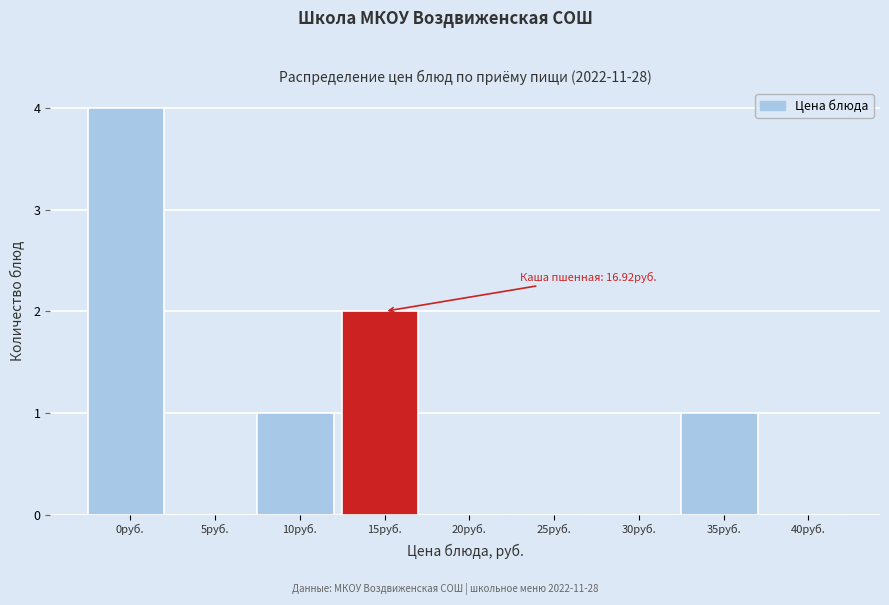

Reading left to right, list all the values displayed in this chart.

0руб.=4	5руб.=0	10руб.=1	15руб.=2	20руб.=0	25руб.=0	30руб.=0	35руб.=1	40руб.=0